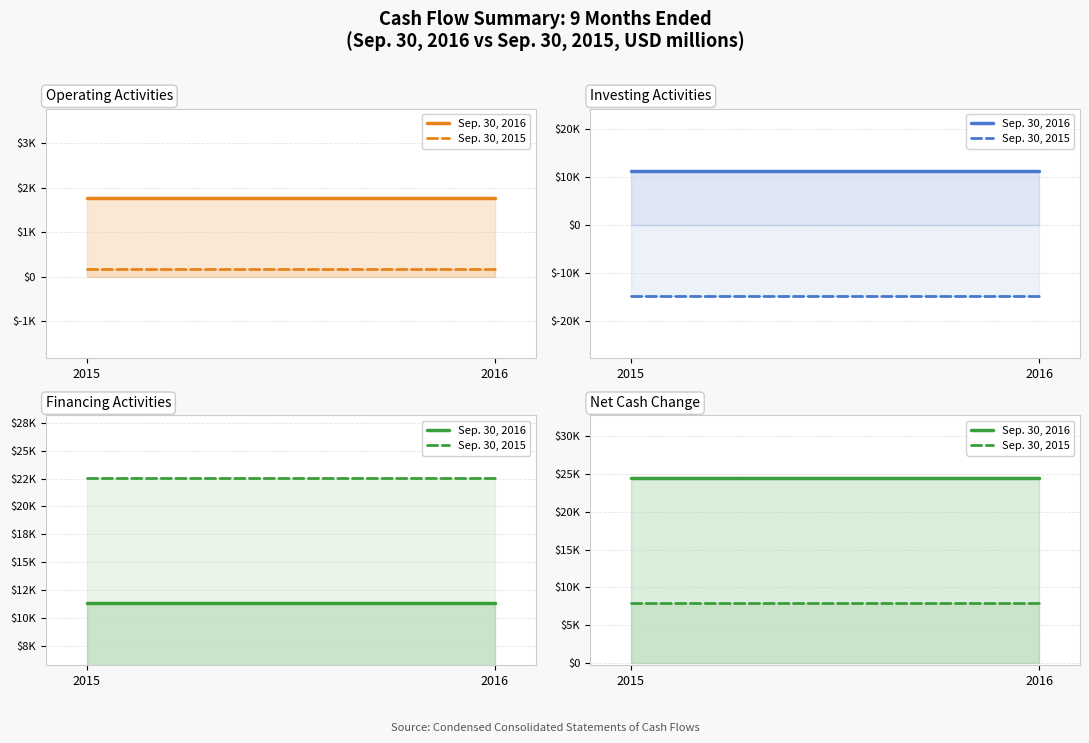

What is the average value of the Sep. 30, 2016 series?

24430